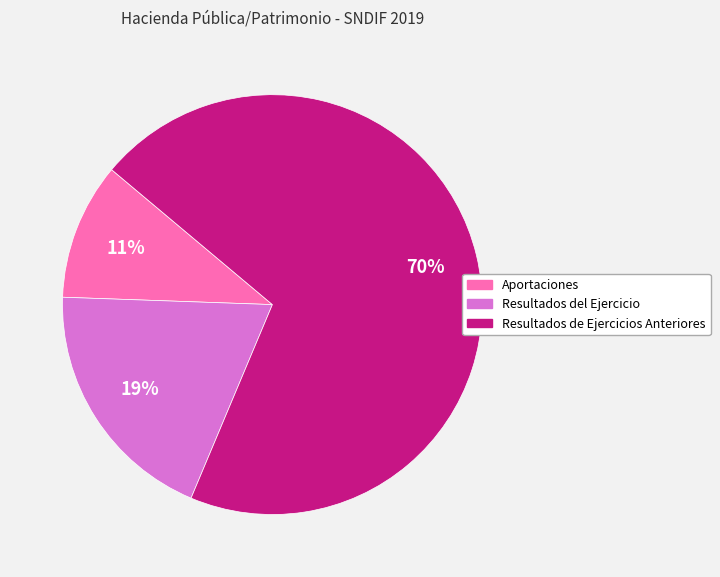

Rank the categories by value from highest to lowest.

Resultados de Ejercicios Anteriores, Resultados del Ejercicio, Aportaciones